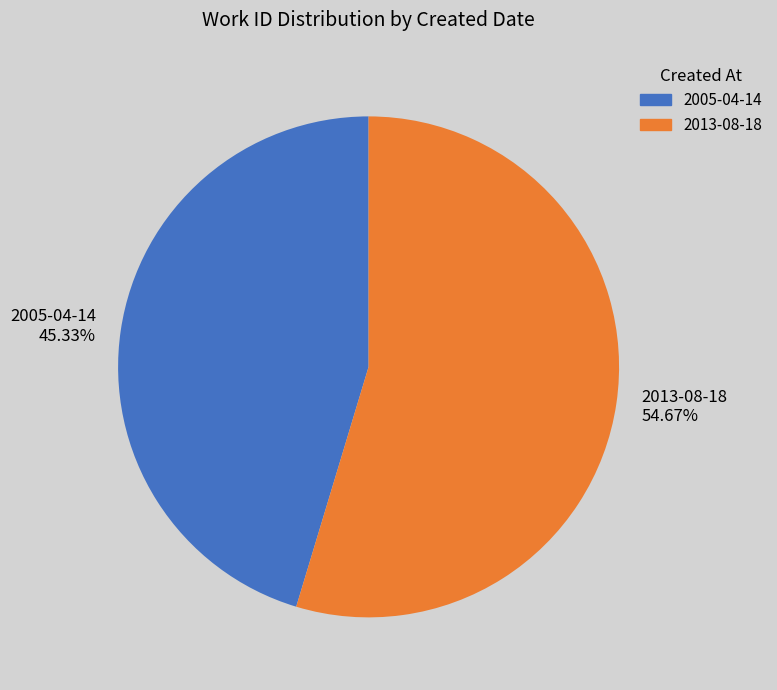

Count the number of slices in the pie.

2